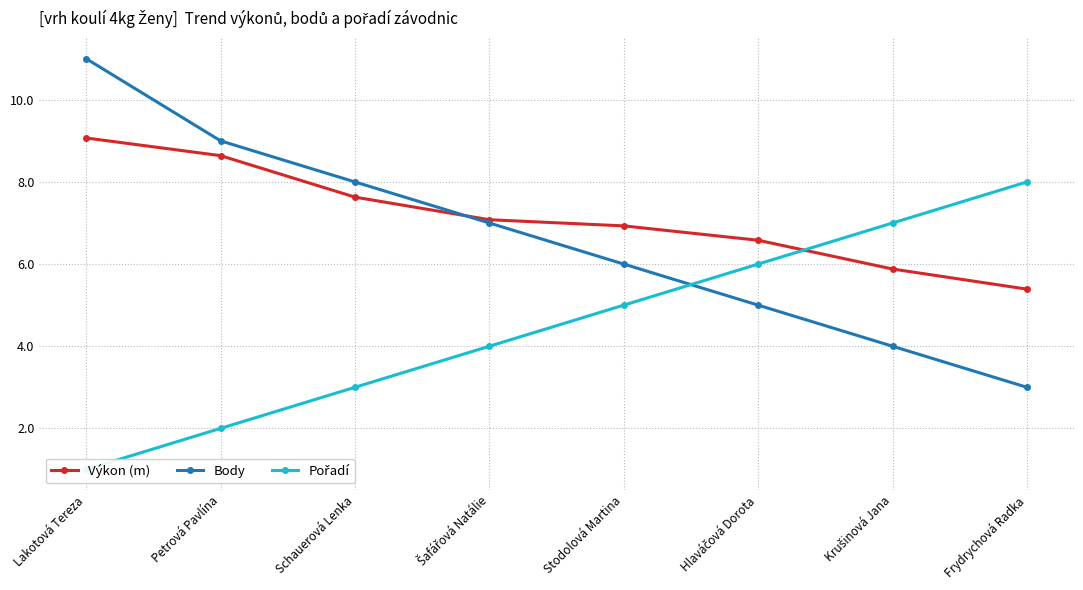

Between Šafářová Natálie and Hlaváčová Dorota, which is larger?

Šafářová Natálie